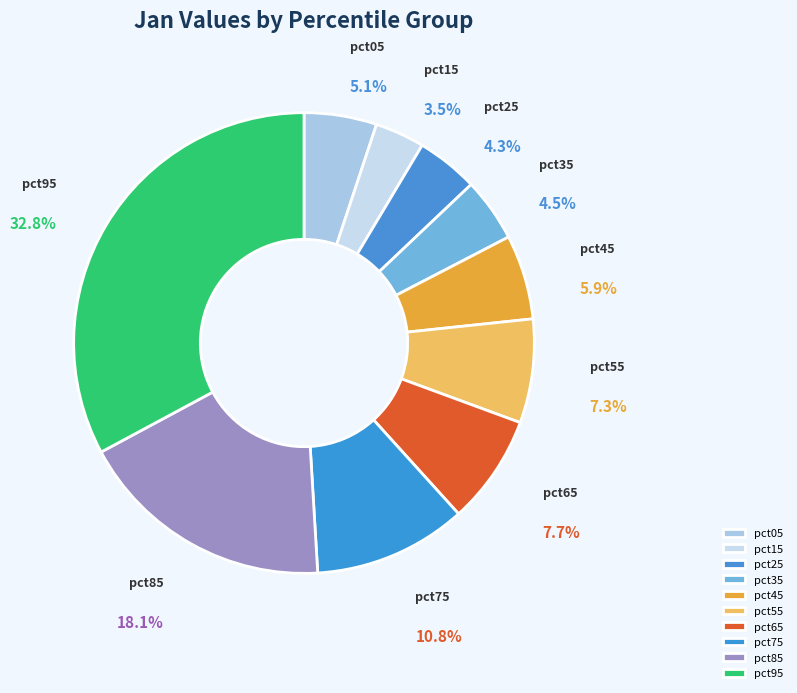

What is the total percentage of pct65 and pct05?

12.8%